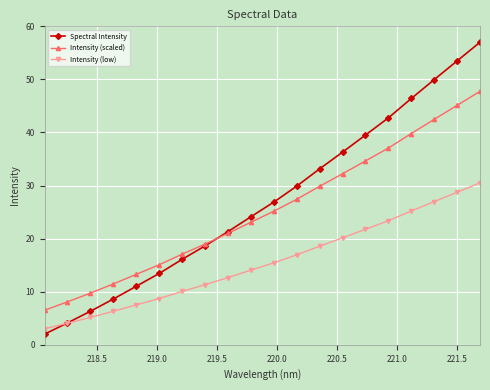

How many categories are shown in the chart?

20